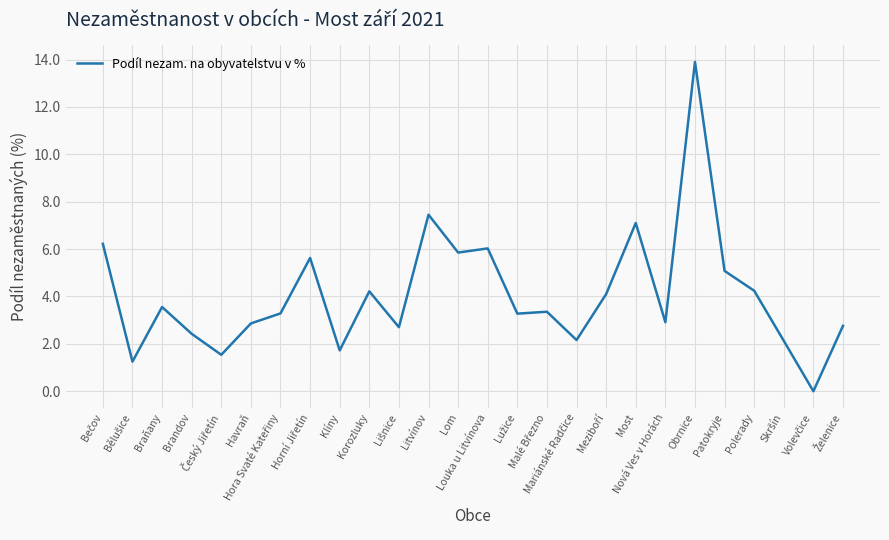

What is the difference between the maximum and minimum values?

13.9